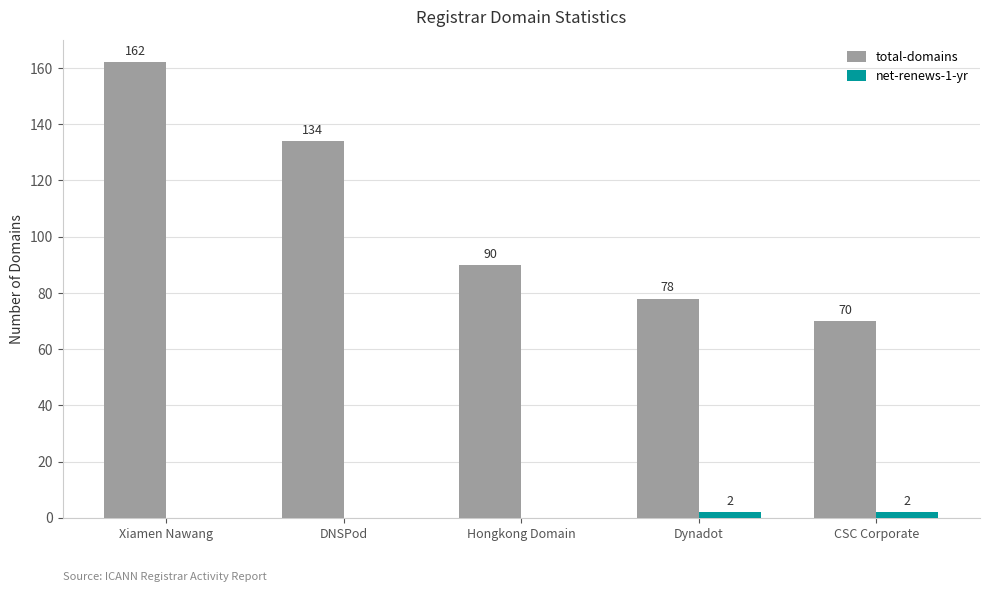

How many positive values does the net-renews-1-yr series have?

2